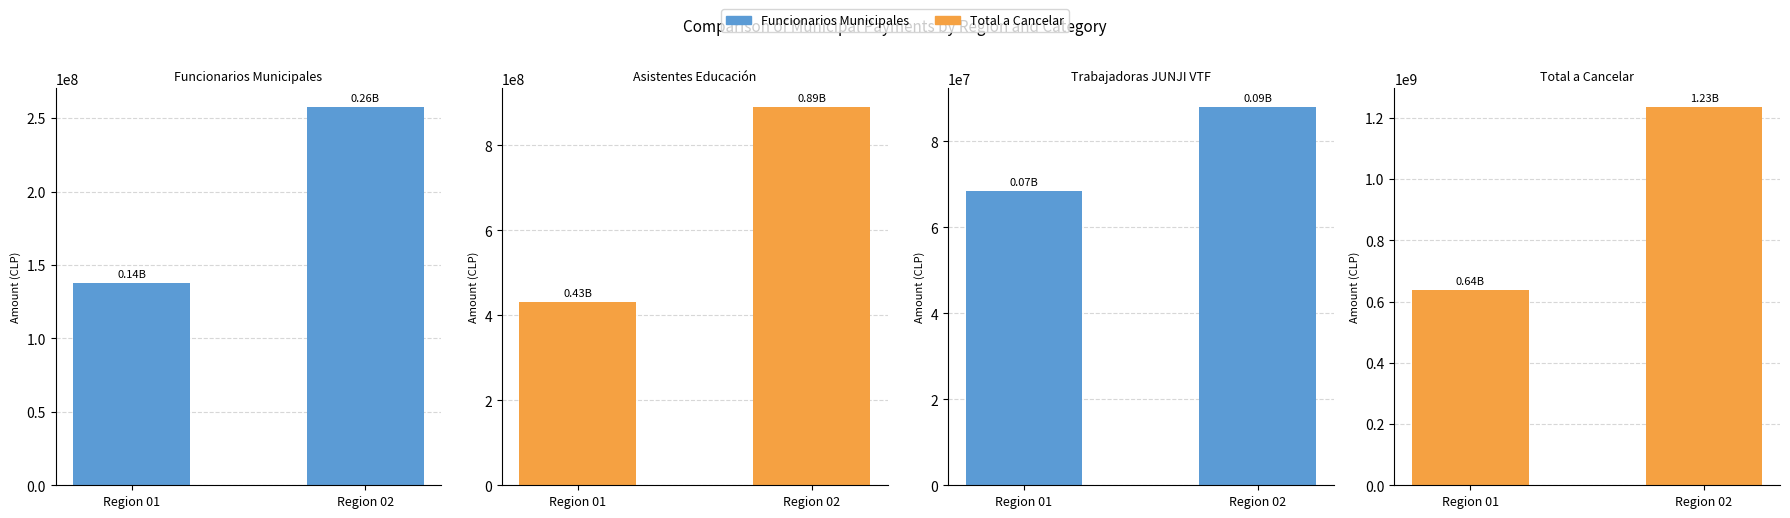

What is the smallest value displayed?

68457909